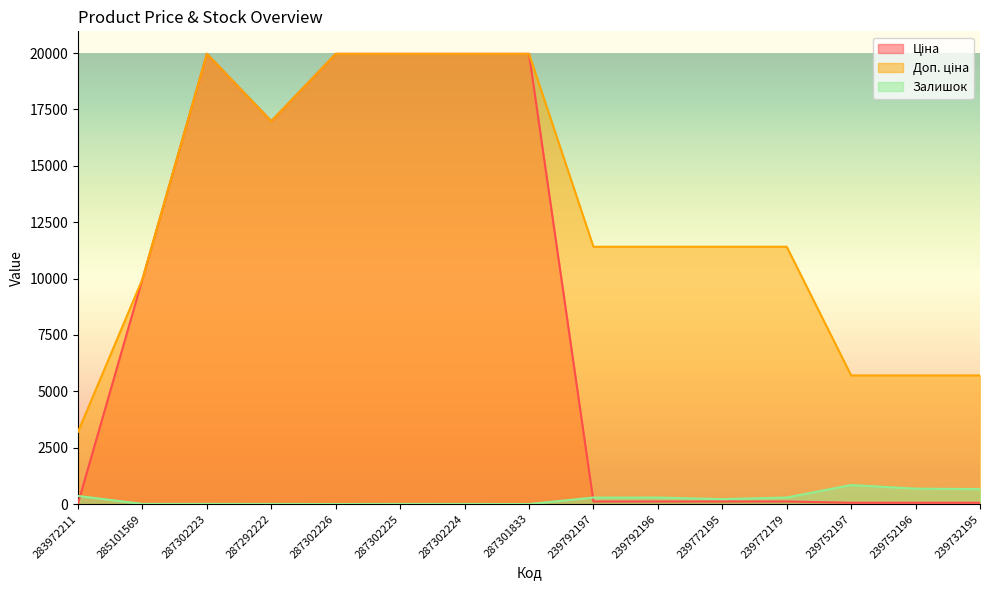

What is the minimum value for Ціна?

32.0